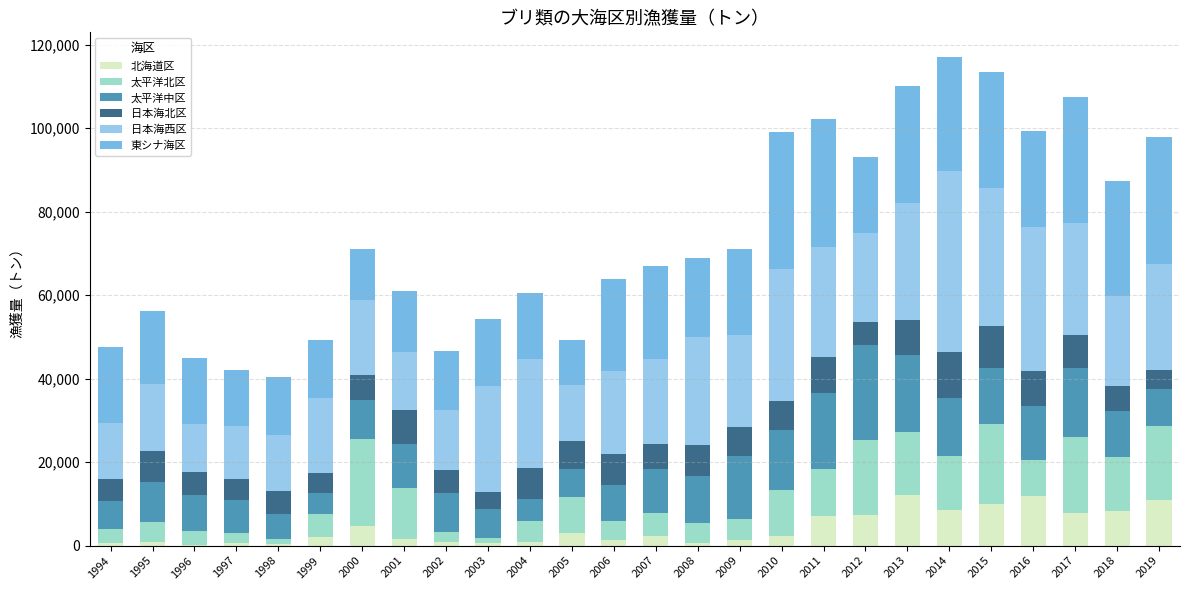

What is the maximum value for 北海道区?

12007